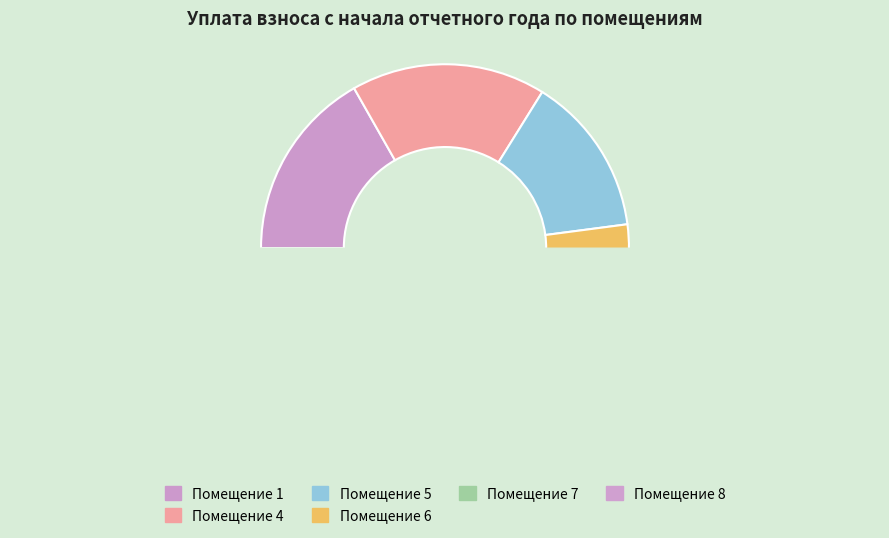

True or false: 4 accounts for 32% of the total.

False